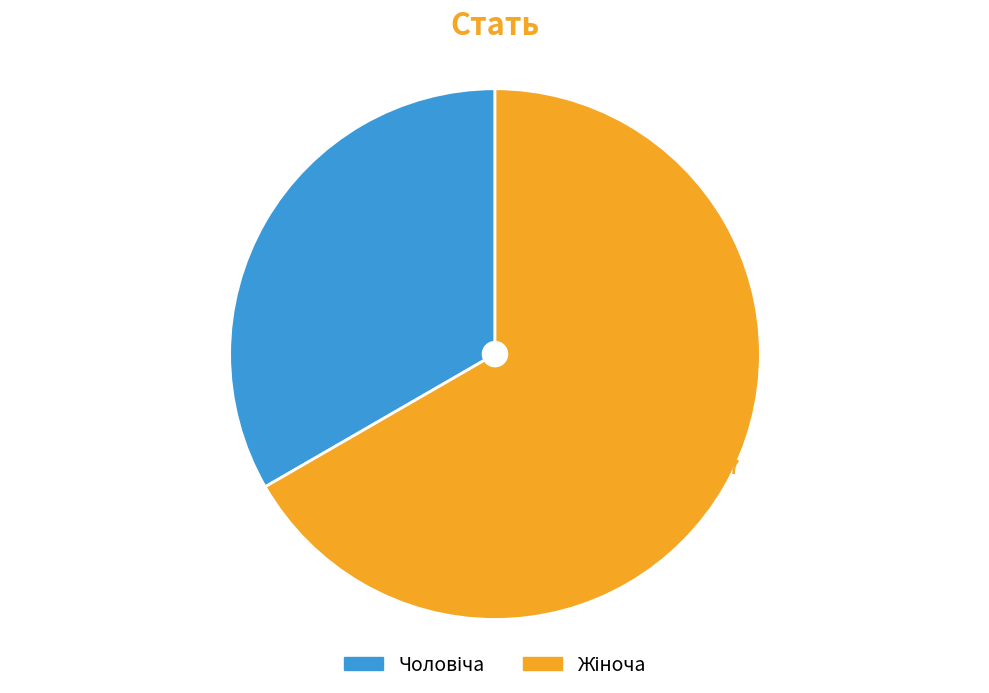

Does any single category account for the majority?

Yes